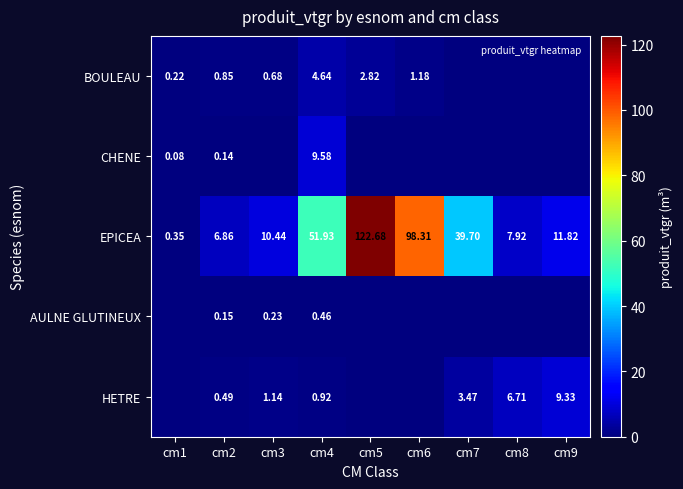

What is the greatest value displayed?

122.7